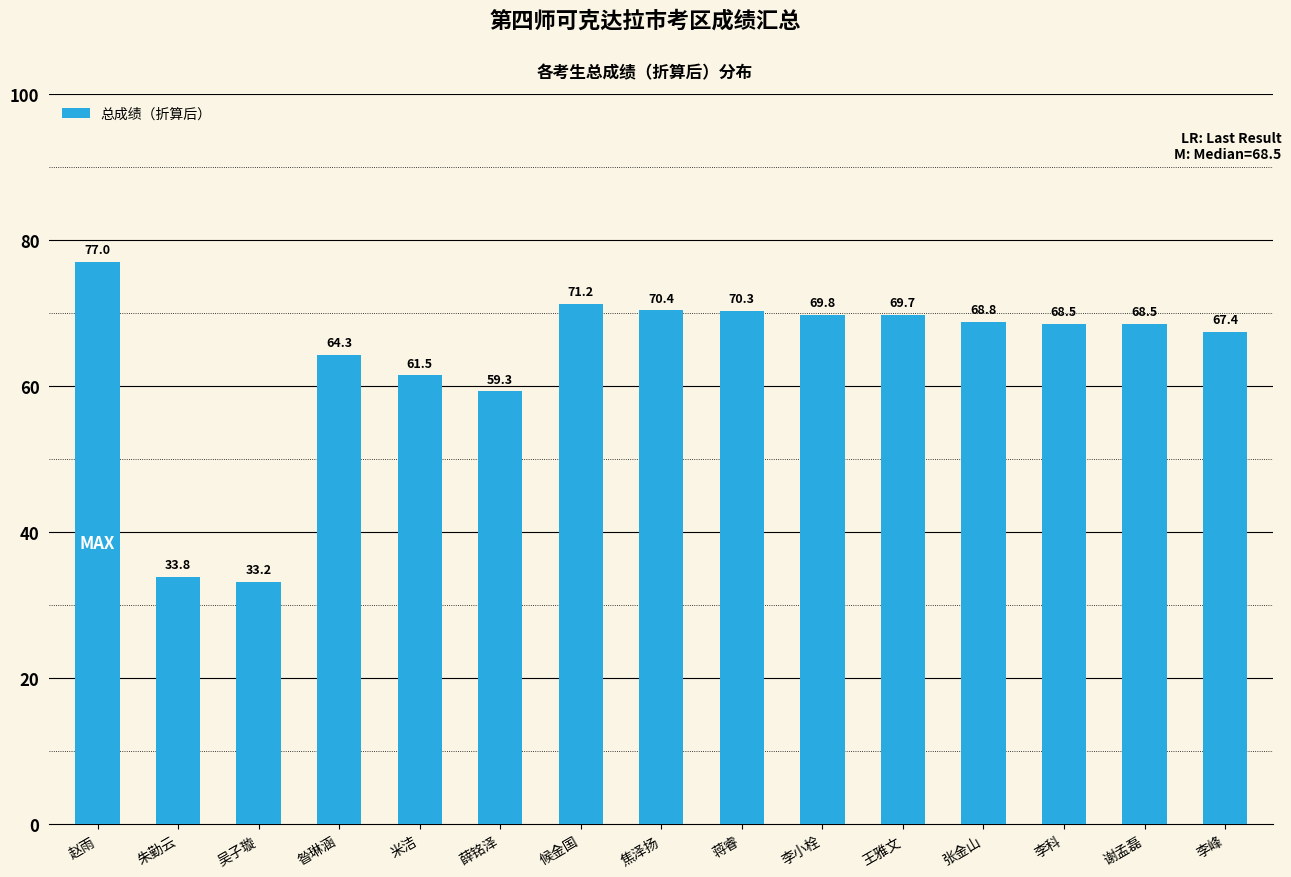

What is the difference between the maximum and minimum values?

43.9